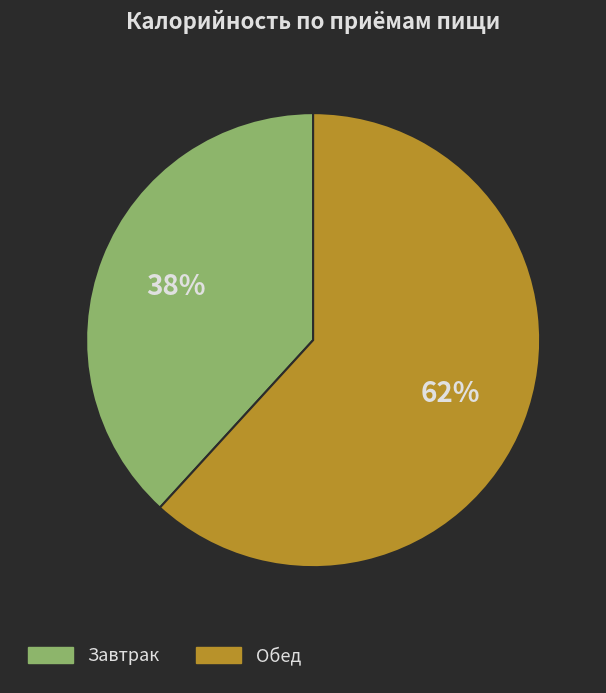

The Завтрак slice represents 30% of the pie. True or false?

False